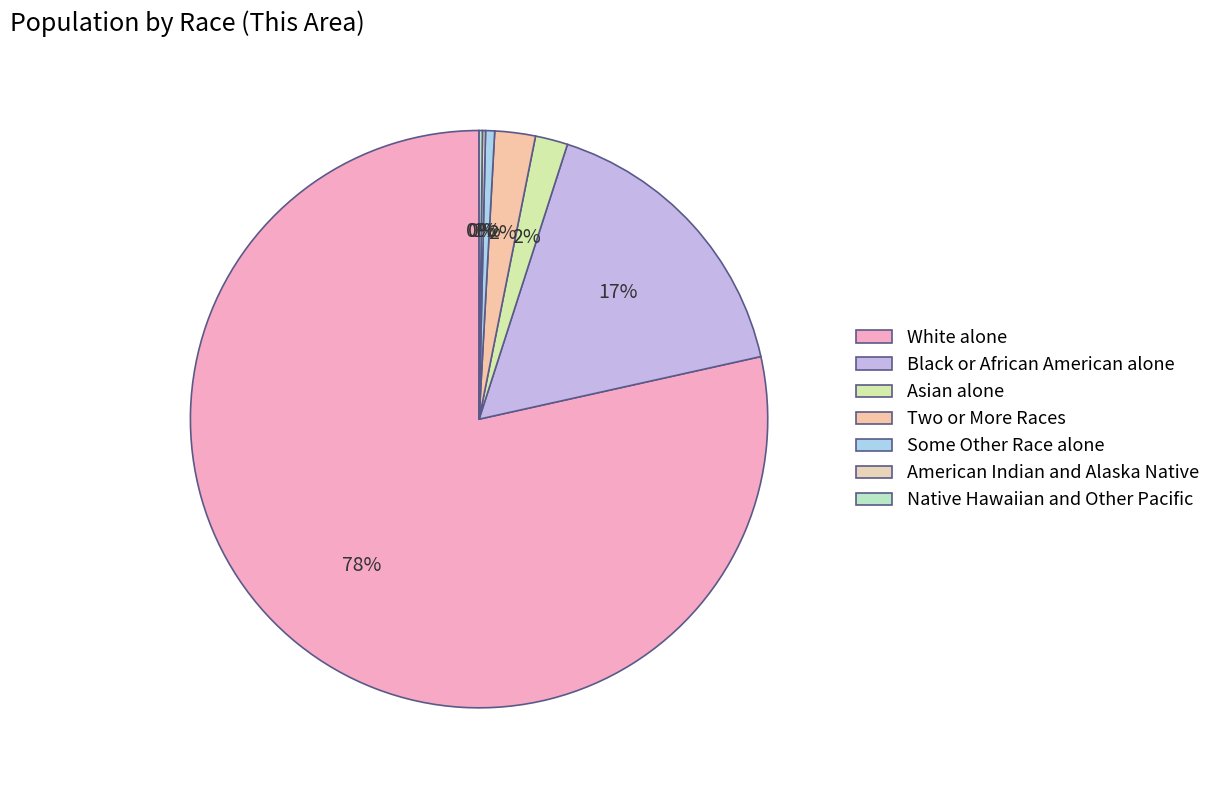

To the nearest percent, what percentage of the pie is White alone?

78%